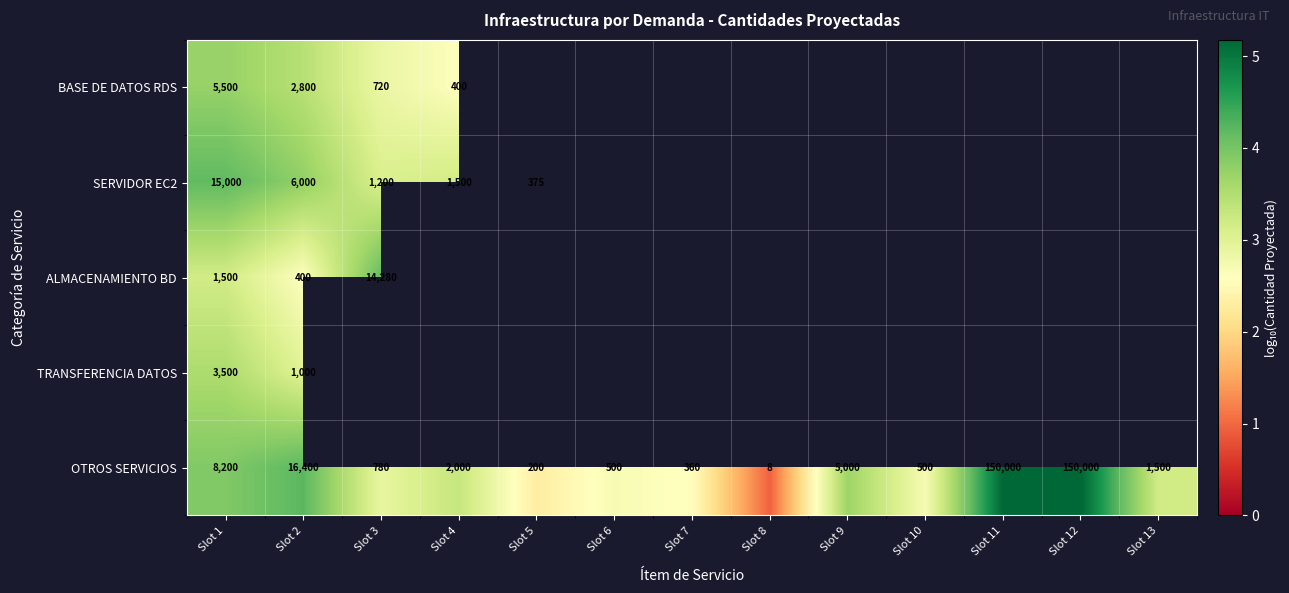

Is the value of SERVIDOR EC2 at Slot 4 greater than the value of OTROS SERVICIOS at Slot 11?

No